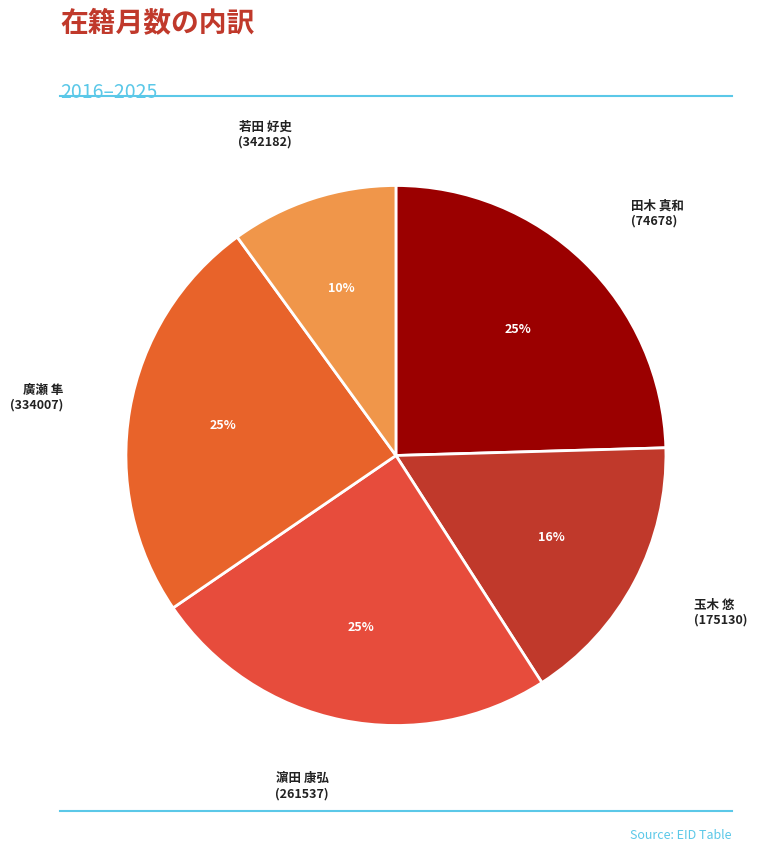

How many slices are in this pie chart?

5